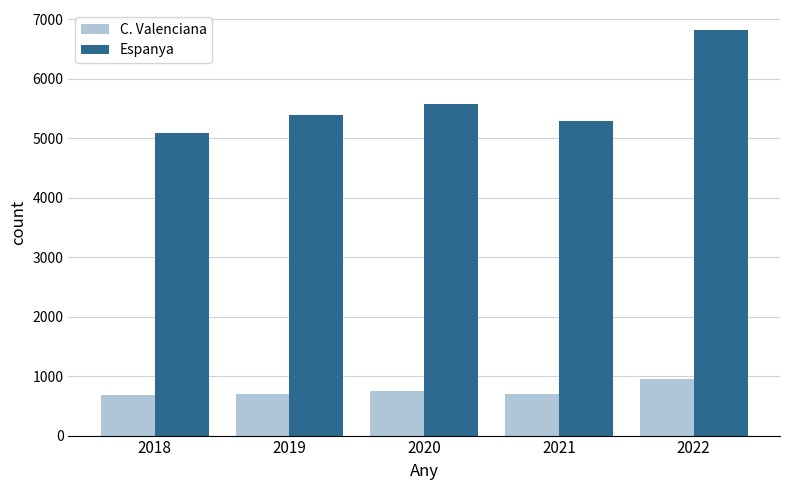

At which category is the sum across all series the highest?

2022